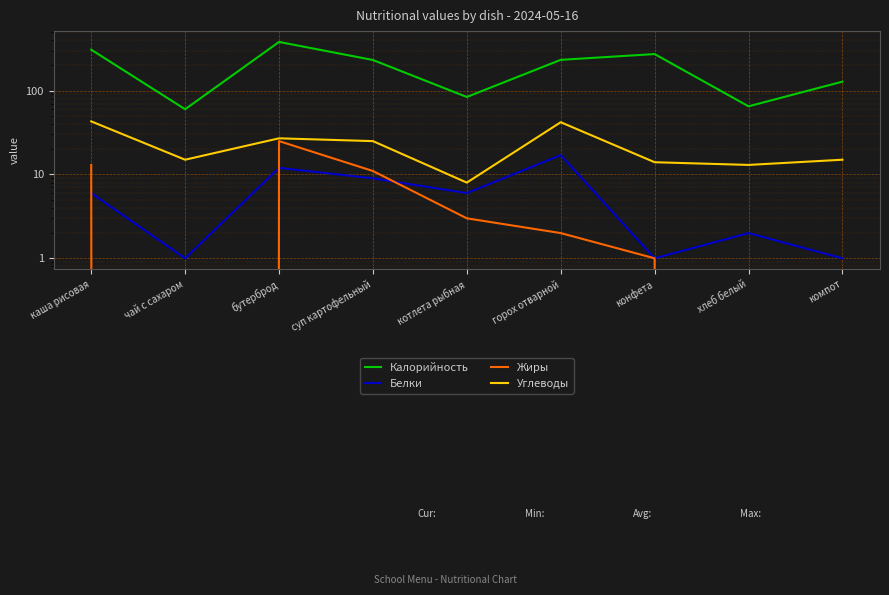

Count the number of categories in the chart.

9